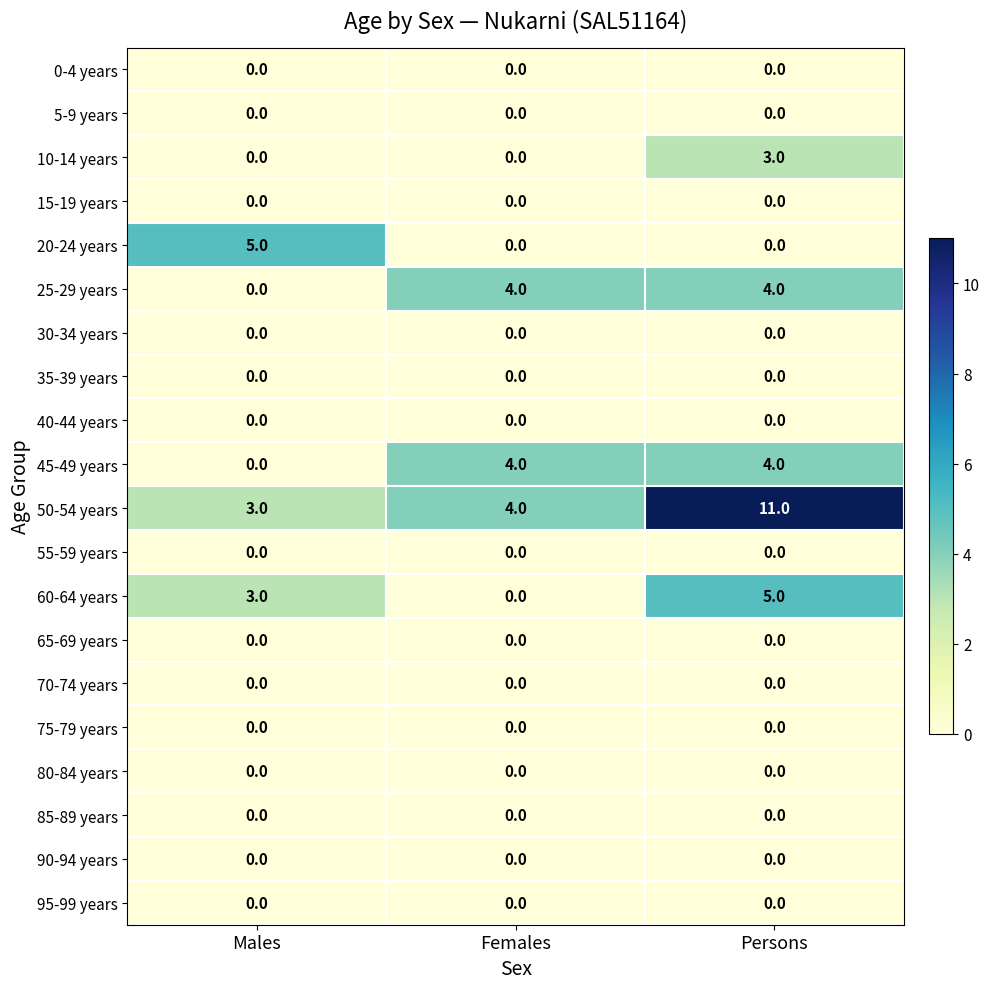

How many 25-29 years values are between 0 and 4?

3